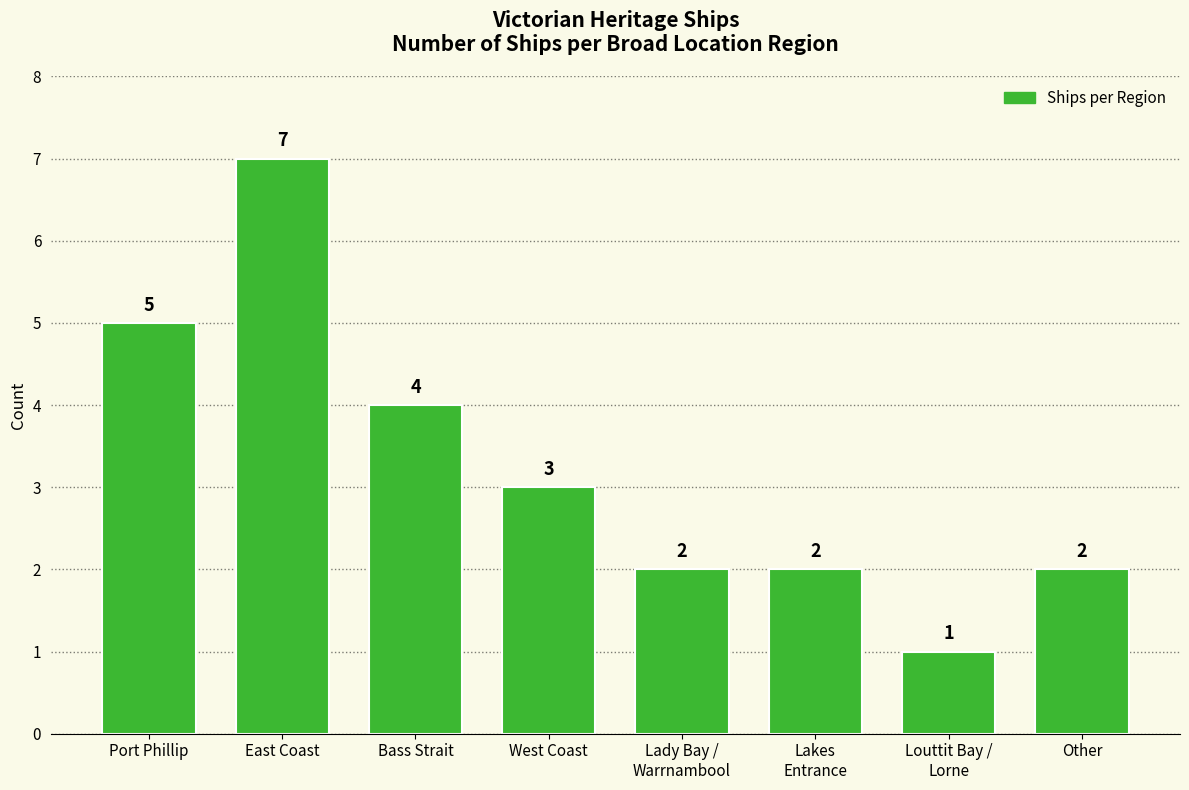

What is the value of the 2nd bar from the left?

7